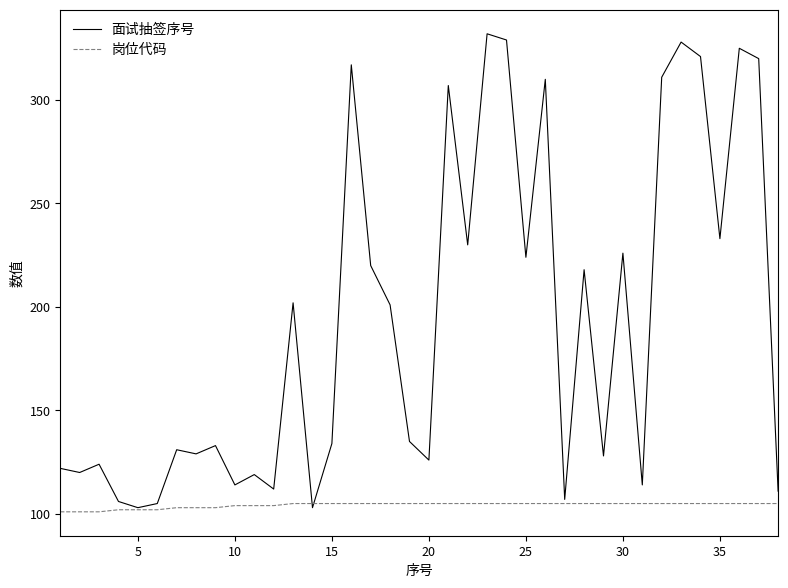

What is the smallest value displayed?

101